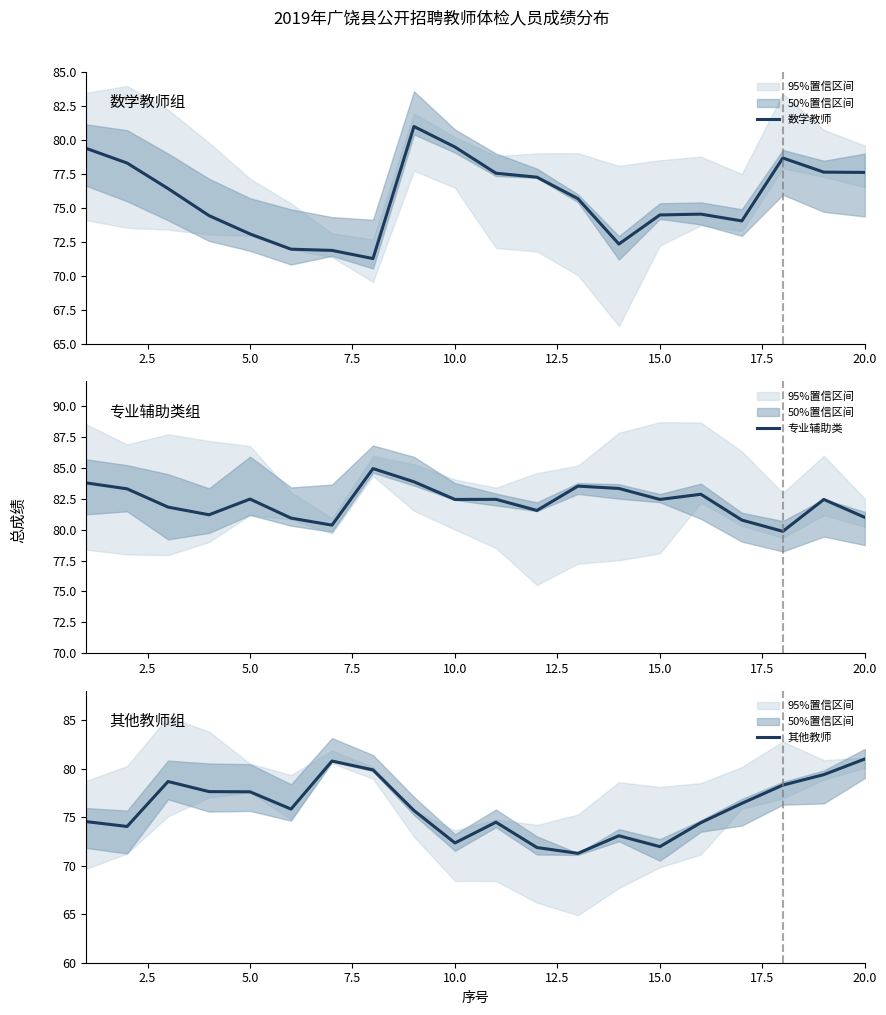

The 其他教师 series shows 98.7 at 13. True or false?

False